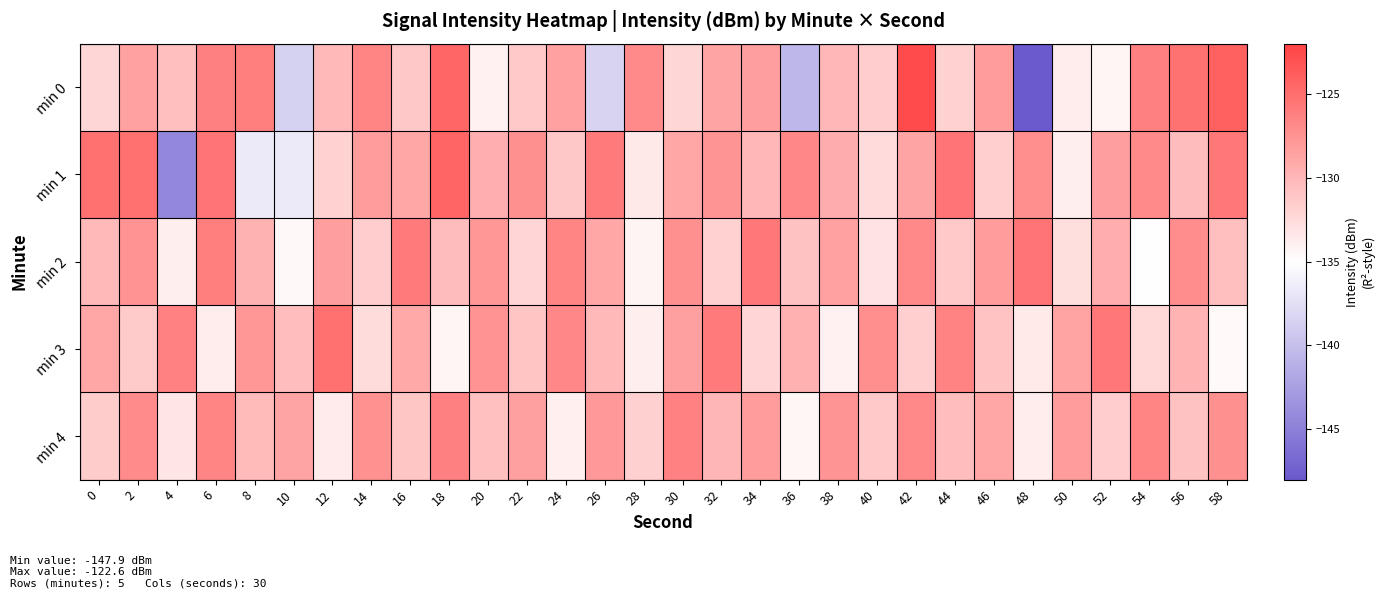

Between 10 and 34, which is larger?

34